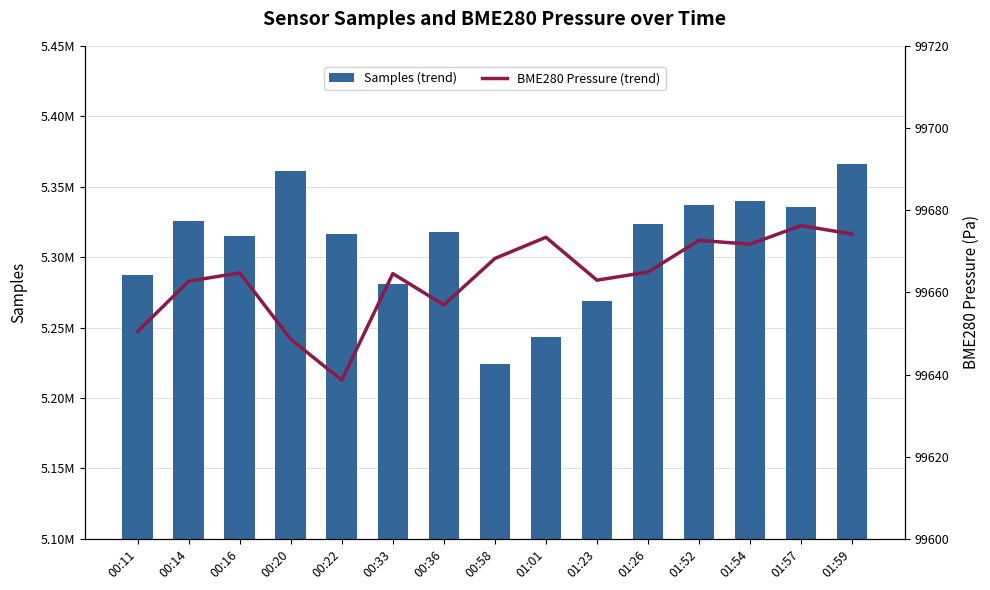

Which category has the lowest value in the Samples (trend) series?

00:58